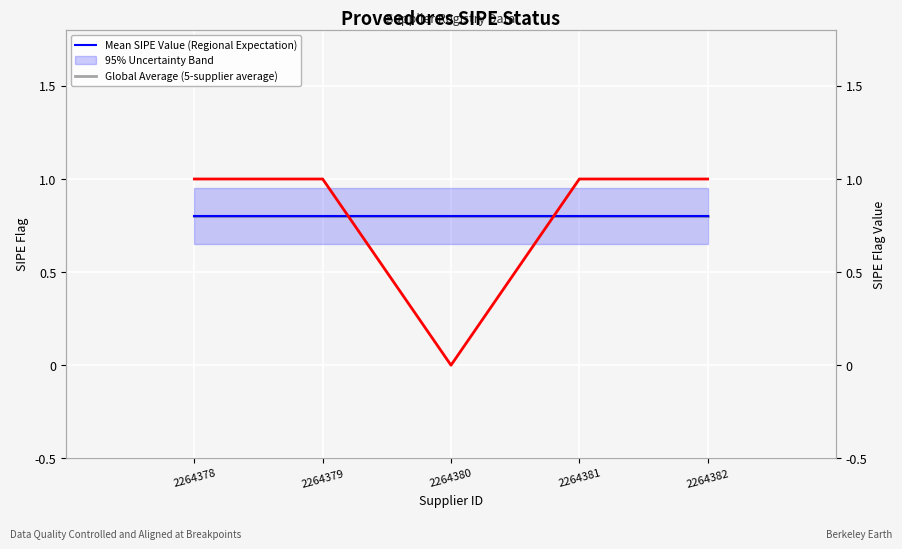

List the labels in order of value, smallest first.

2264380, 2264378, 2264379, 2264381, 2264382